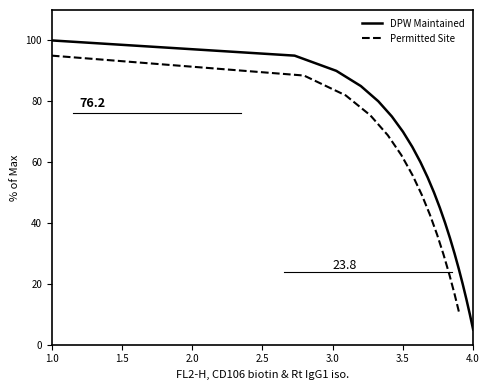

What is the minimum value for DPW Maintained?

5